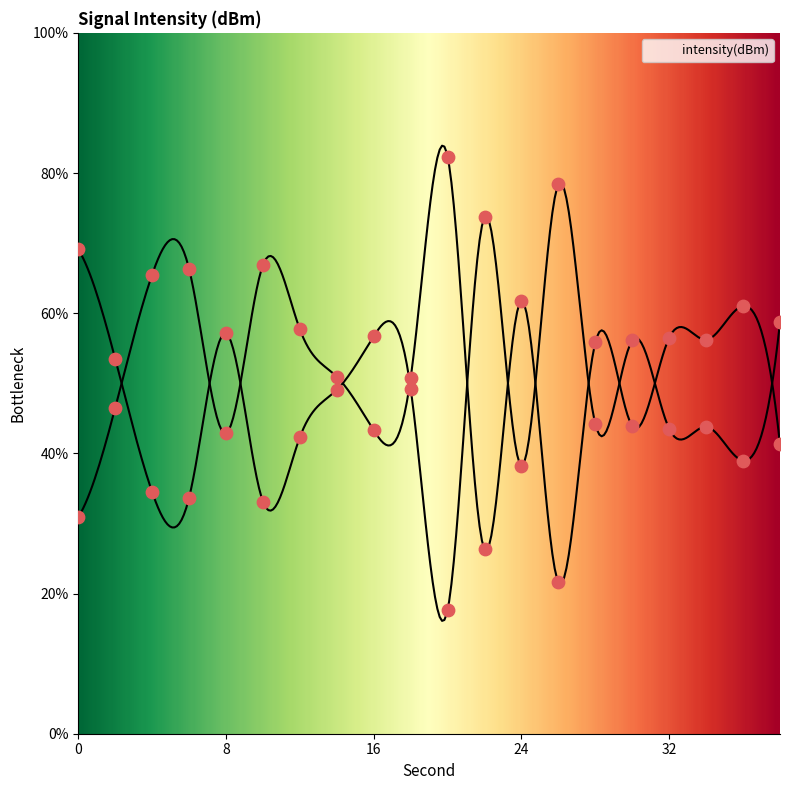

What is the ratio of the value at 22 to the value at 0?

0.9